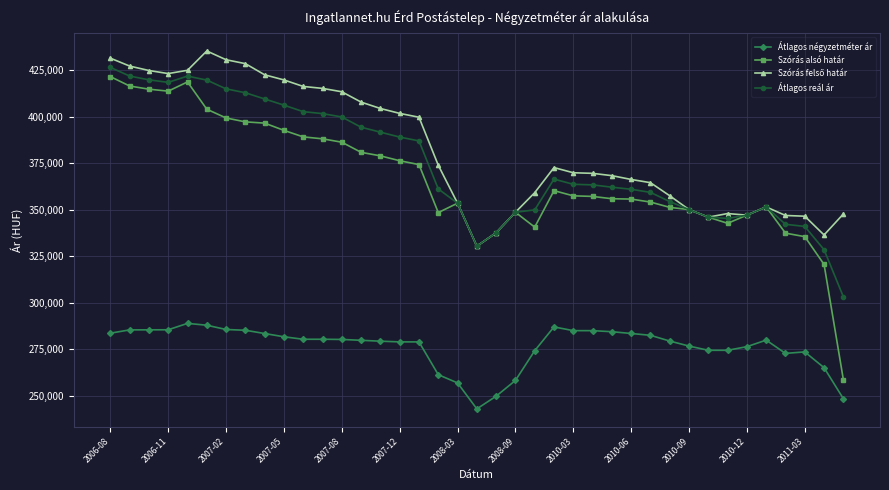

At how many categories does at least one series exceed 306265?

39